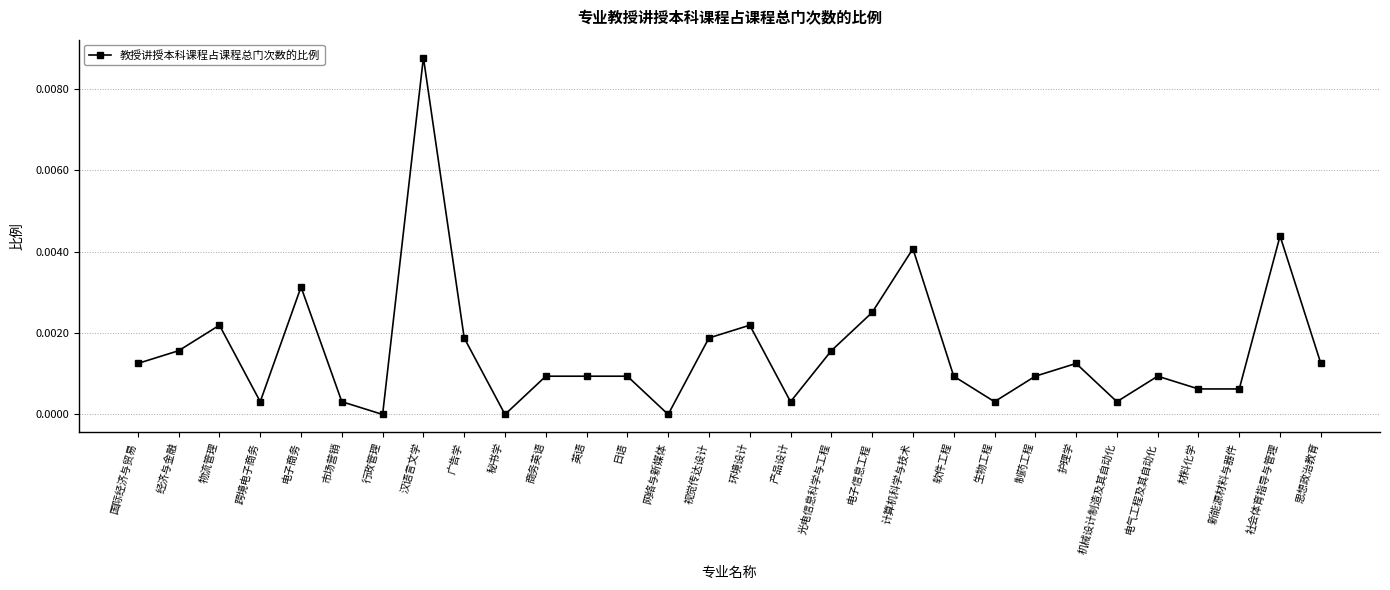

True or false: the data has more than 2 interior local peaks.

True